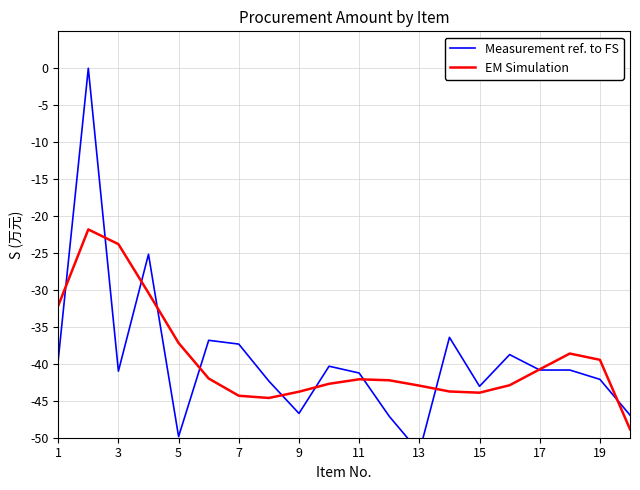

How many times do Measurement ref. to FS and EM Simulation cross each other?

11